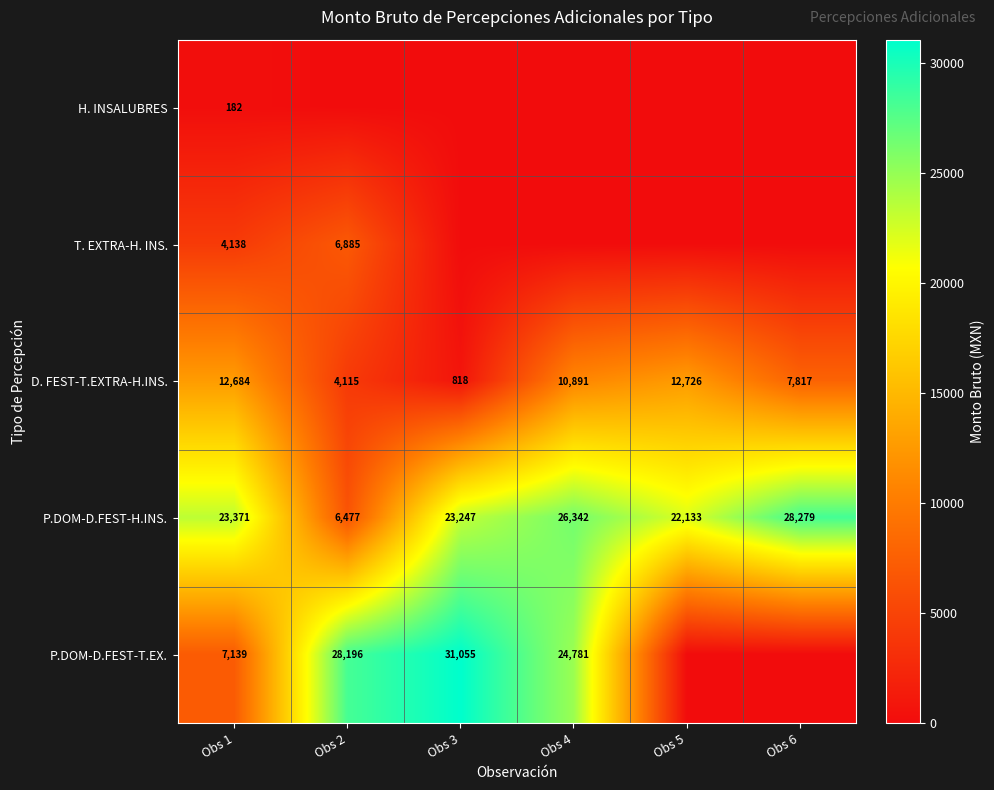

The P.DOM-D.FEST-H.INS. series shows 28279 at Obs 6. True or false?

True